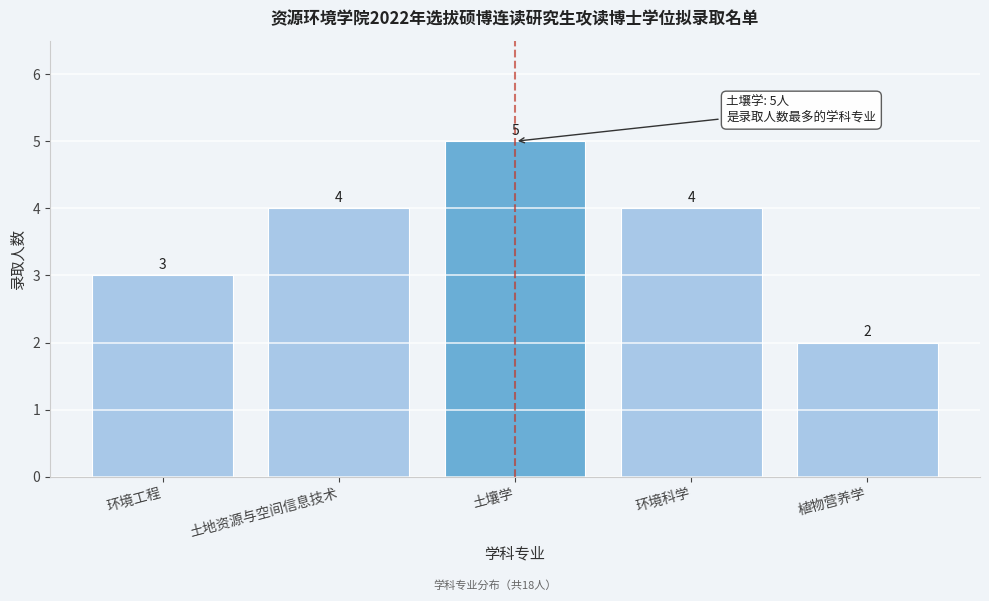

Reading left to right, transcribe all the data shown in this chart.

环境工程=3	土地资源与空间信息技术=4	土壤学=5	环境科学=4	植物营养学=2